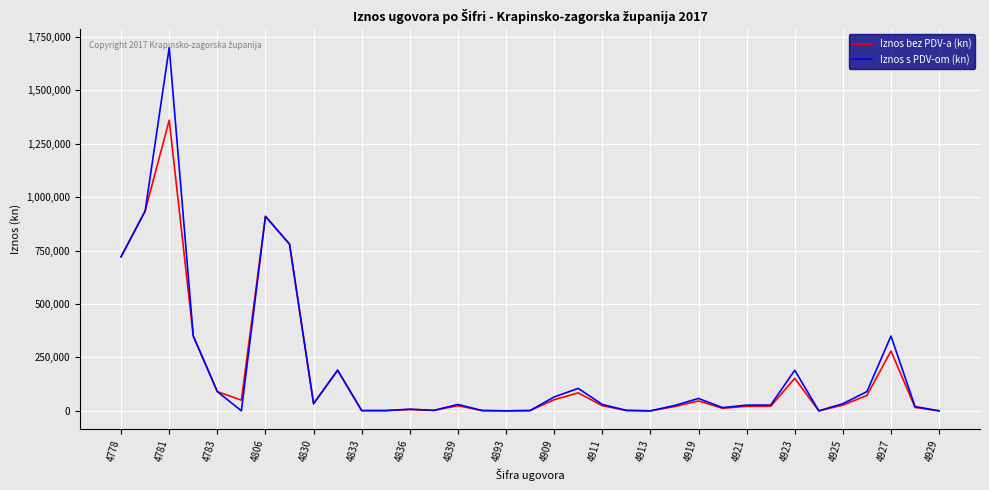

What is the maximum value shown in the chart?

1700000.0